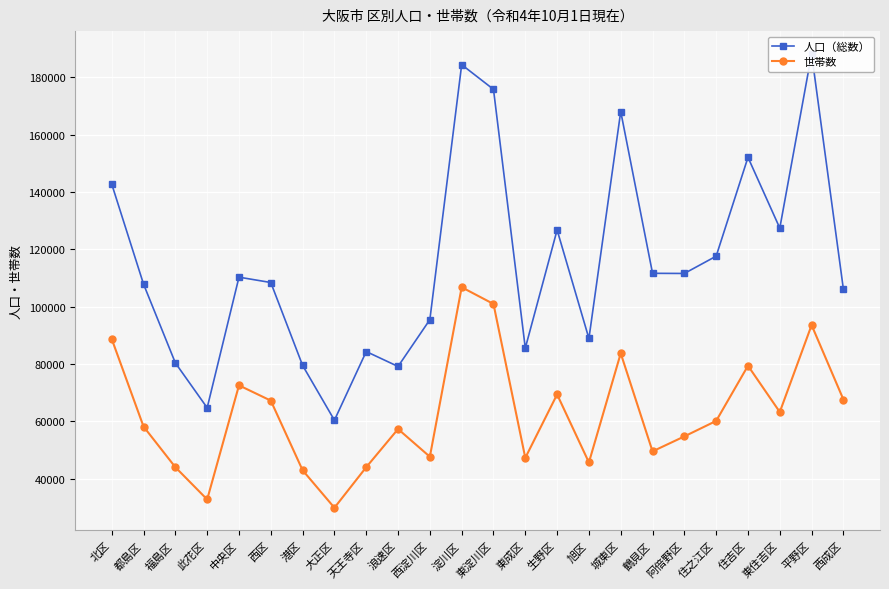

True or false: 人口（総数） and 世帯数 cross at least once.

False